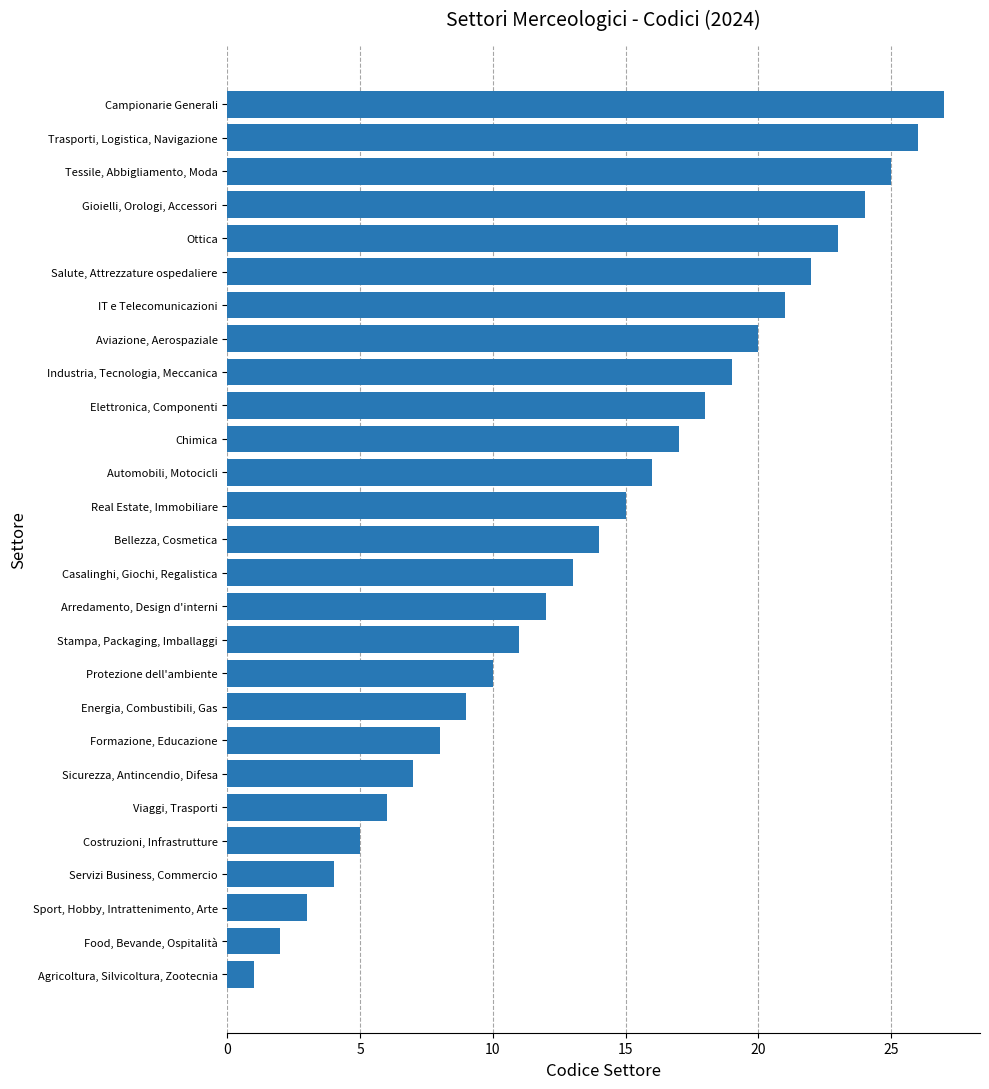

Which label corresponds to the smallest value in the chart?

Agricoltura, Silvicoltura, Zootecnia